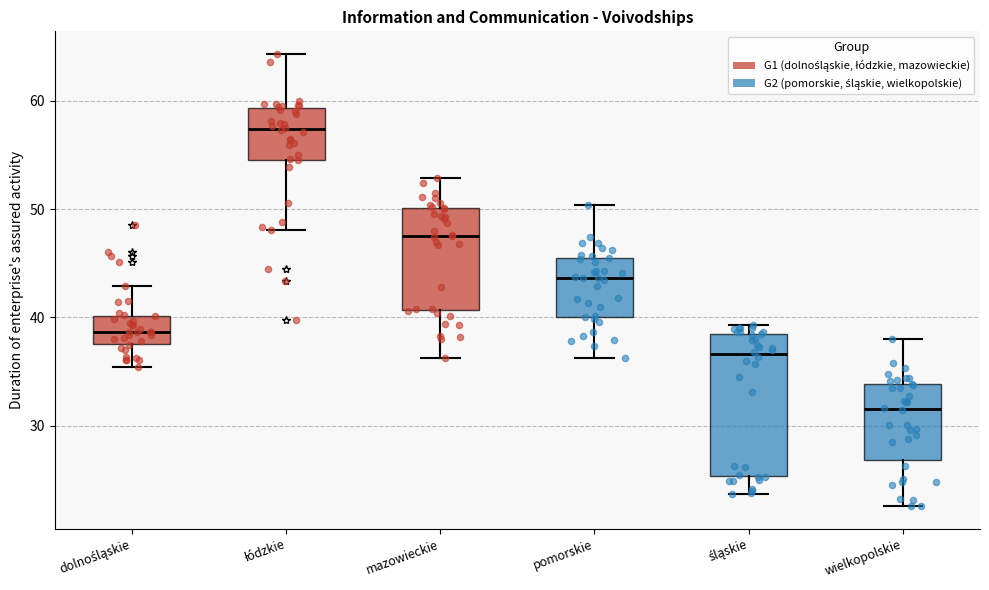

Reading left to right, read every box against the y-axis: the position of its median line, the range the box covers, and the ends of its whiskers. The values are not printed on the chart, so give them approximately, as read against the axis.

dolnośląskie: median 39, box 38 to 40, whiskers 35 to 43
łódzkie: median 57, box 55 to 59, whiskers 48 to 64
mazowieckie: median 48, box 41 to 50, whiskers 36 to 53
pomorskie: median 44, box 40 to 45, whiskers 36 to 50
śląskie: median 37, box 25 to 38, whiskers 24 to 39
wielkopolskie: median 32, box 27 to 34, whiskers 23 to 38